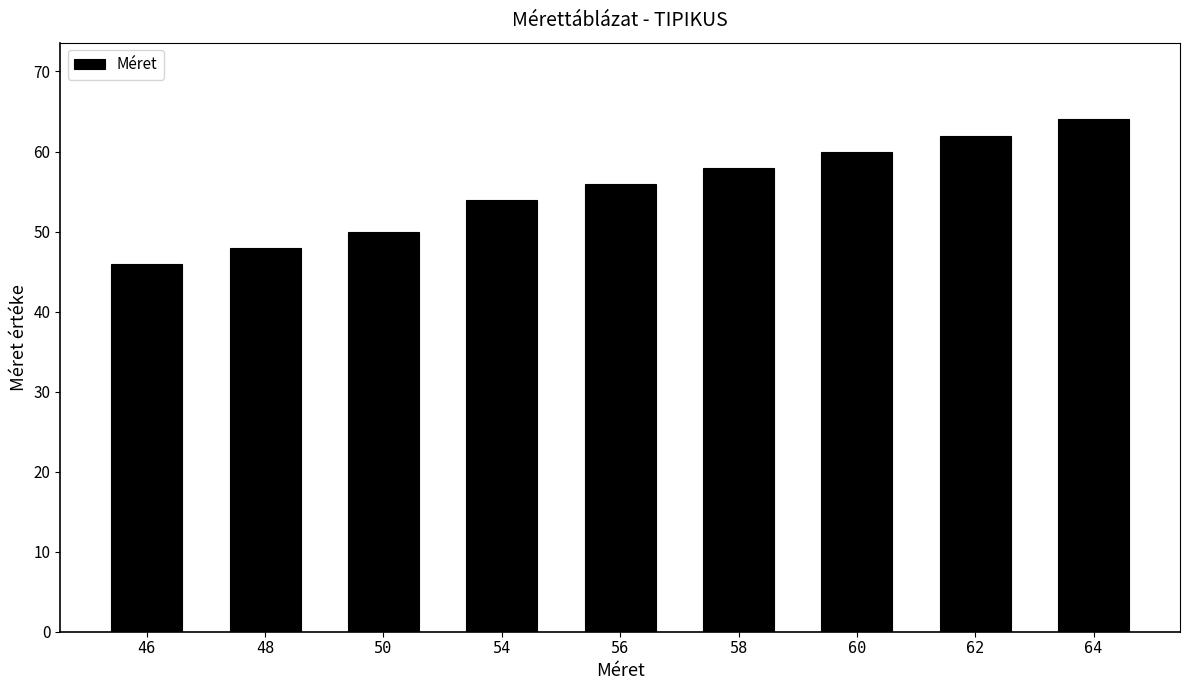

What is the smallest value displayed?

46